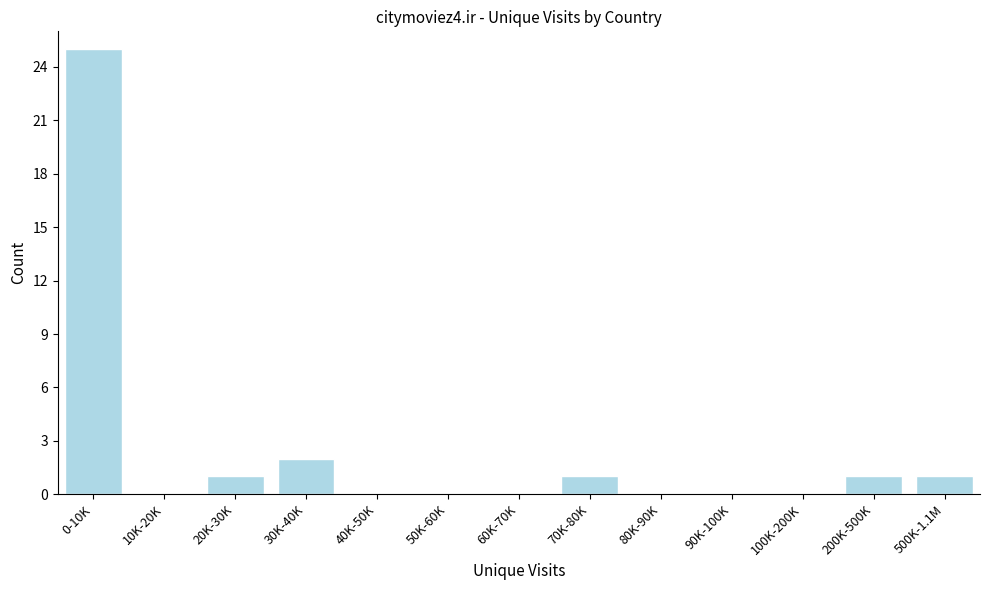

Reading left to right, what are all the values shown in this chart?

0-10K=25	10K-20K=0	20K-30K=1	30K-40K=2	40K-50K=0	50K-60K=0	60K-70K=0	70K-80K=1	80K-90K=0	90K-100K=0	100K-200K=0	200K-500K=1	500K-1.1M=1